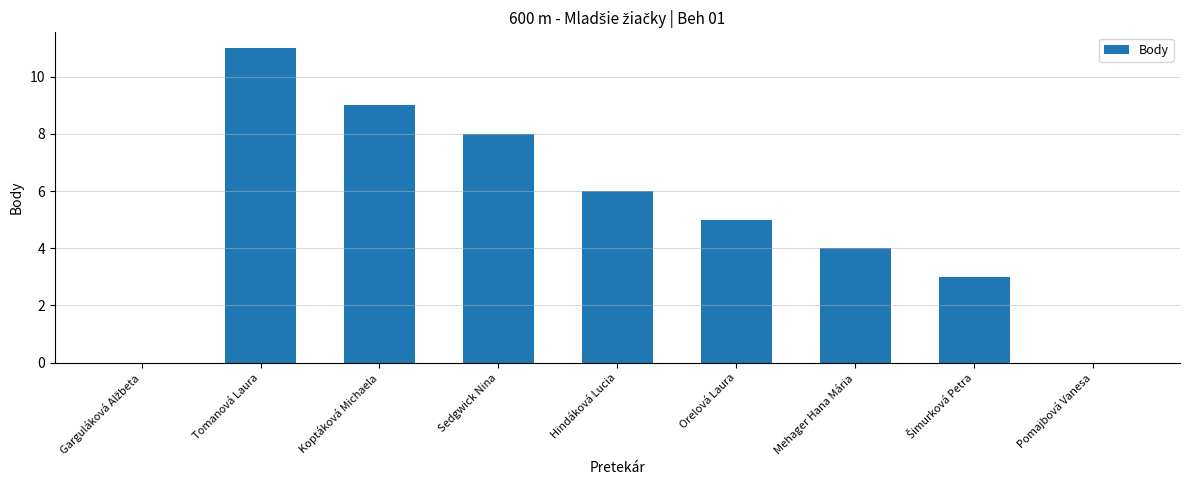

Is it true that the value at Tomanová Laura is 3?

False